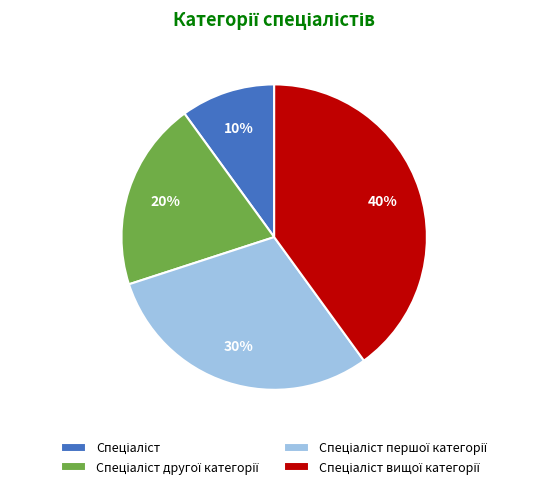

To the nearest percent, what is the average slice percentage?

25%